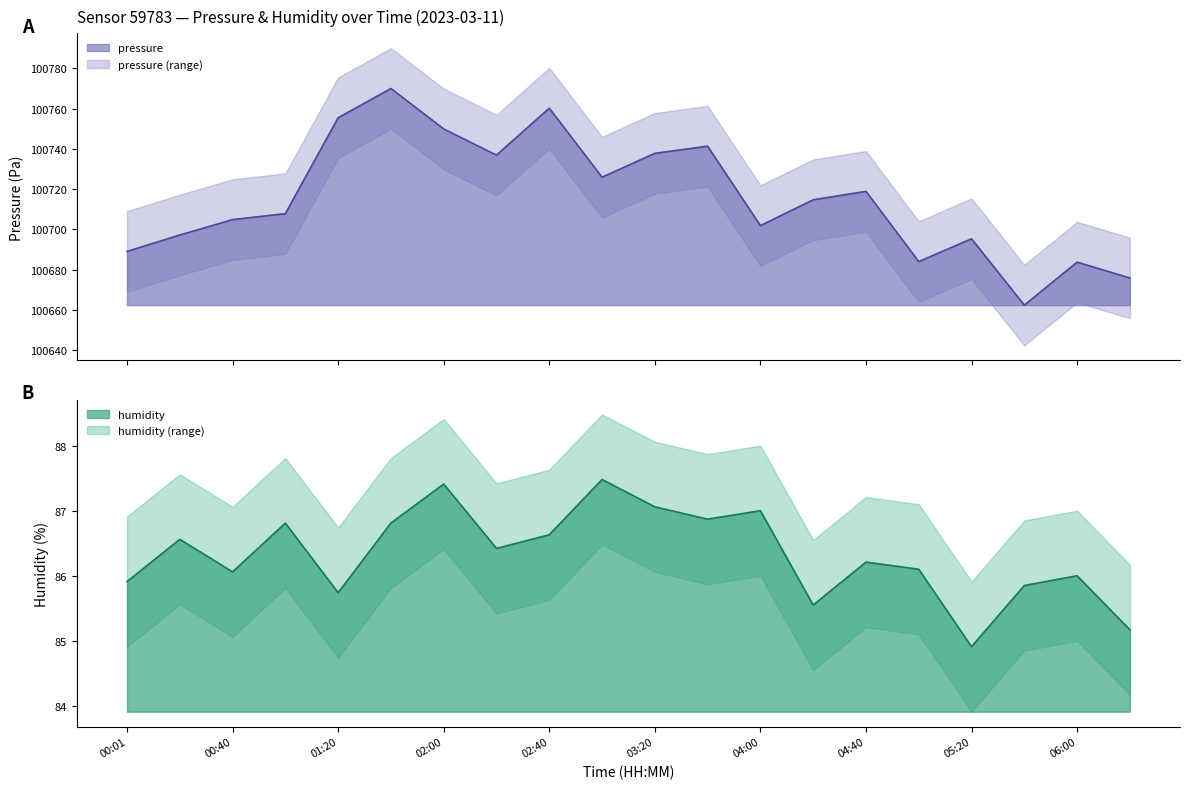

Reading left to right, extract all data points from this chart.

pressure: 100689.1	100697.2	100704.9	100707.8	100755.4	100769.9	100749.9	100736.9	100760.2	100725.9	100737.8	100741.3	100701.9	100714.7	100718.9	100684.1	100695.4	100662.4	100683.8	100675.9
humidity: 85.9	86.6	86.1	86.8	85.8	86.8	87.4	86.4	86.6	87.5	87.1	86.9	87.0	85.6	86.2	86.1	84.9	85.9	86.0	85.2